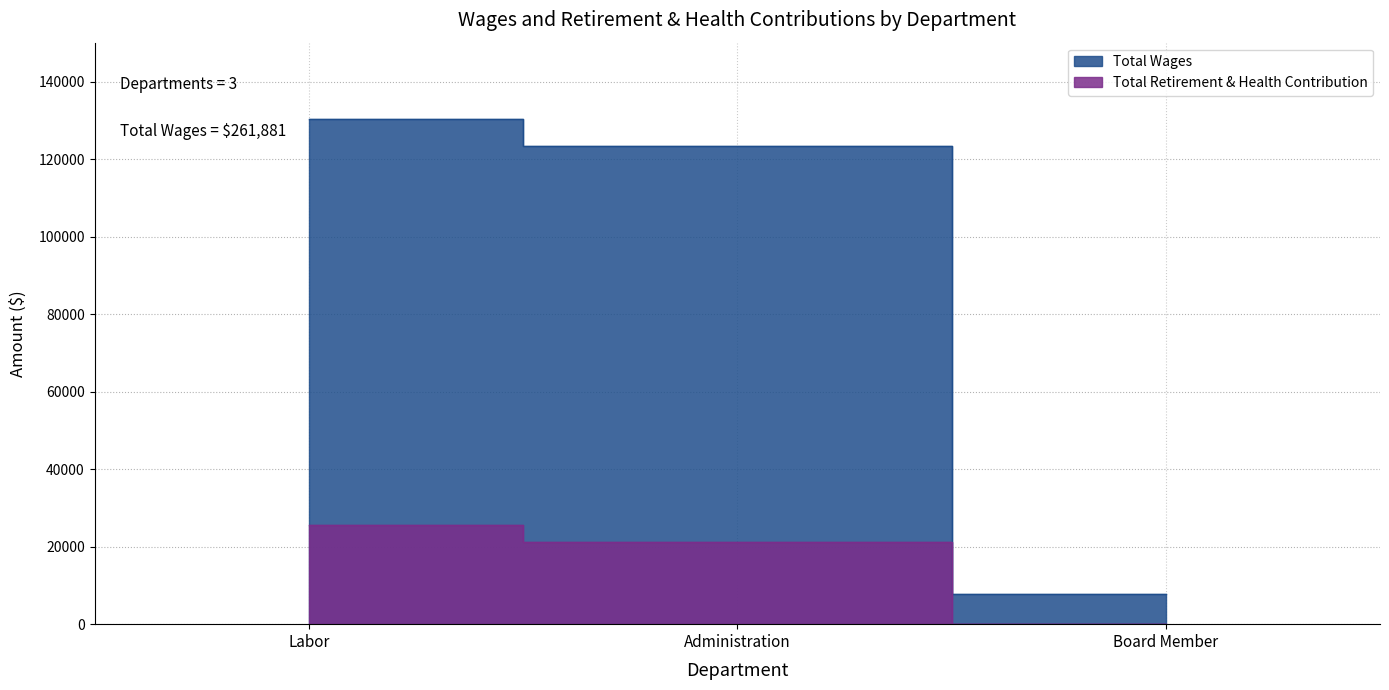

What is the difference between the Total Retirement & Health Contribution values at Labor and Administration?

4375